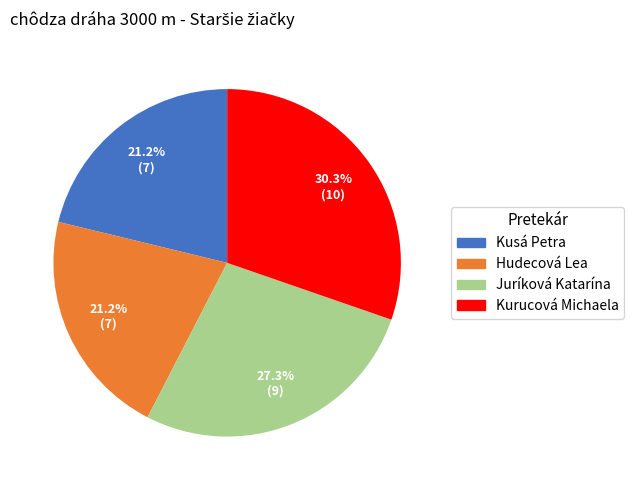

Is Juríková Katarína the majority of the pie?

No